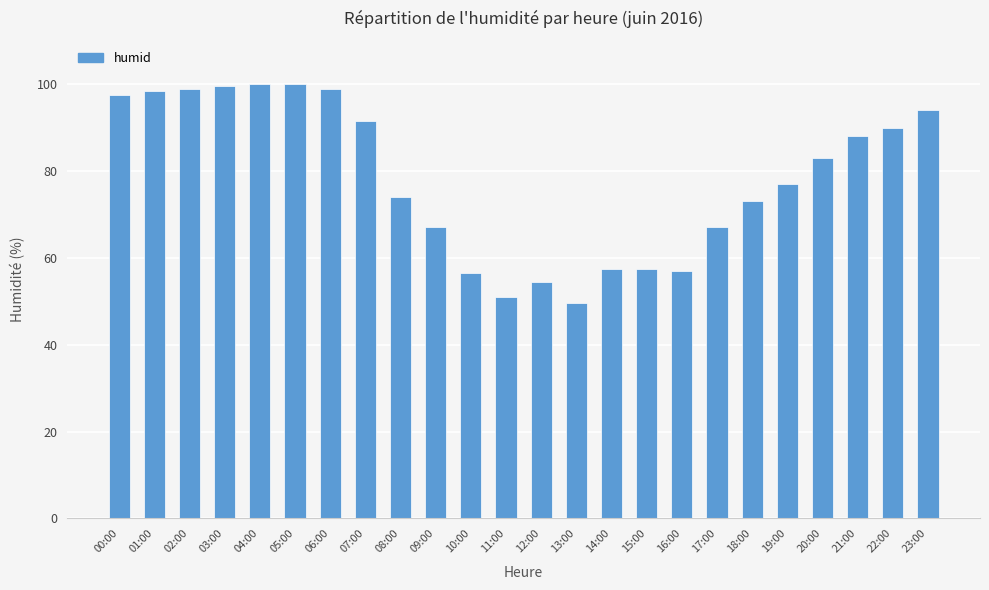

True or false: the data shows 99.0 at 06:00.

True